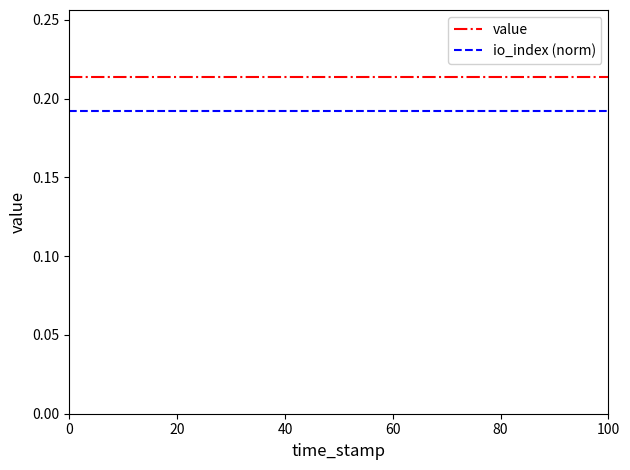

True or false: value and io_index (norm) intersect in this chart.

False